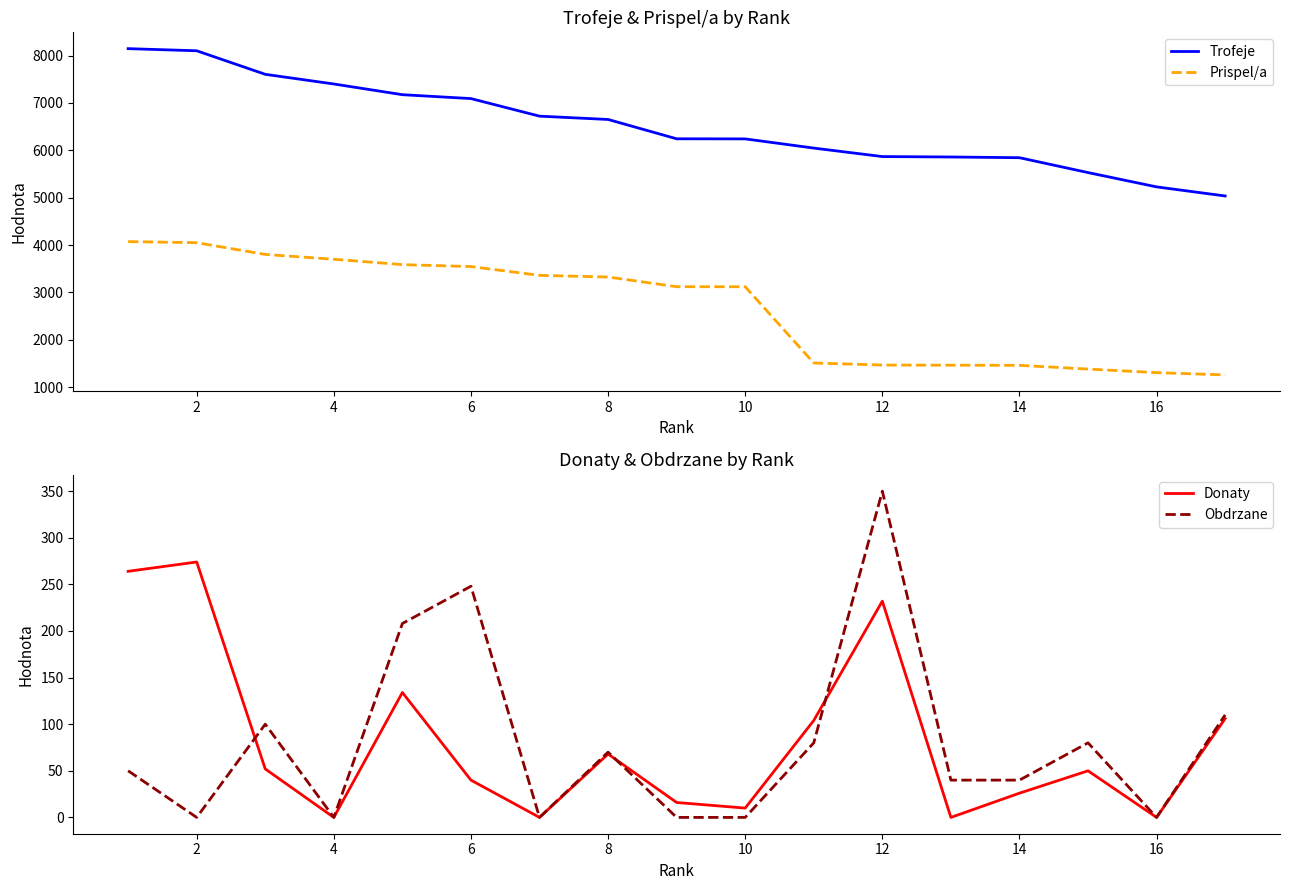

What is the sum of all Obdrzane values?

1376